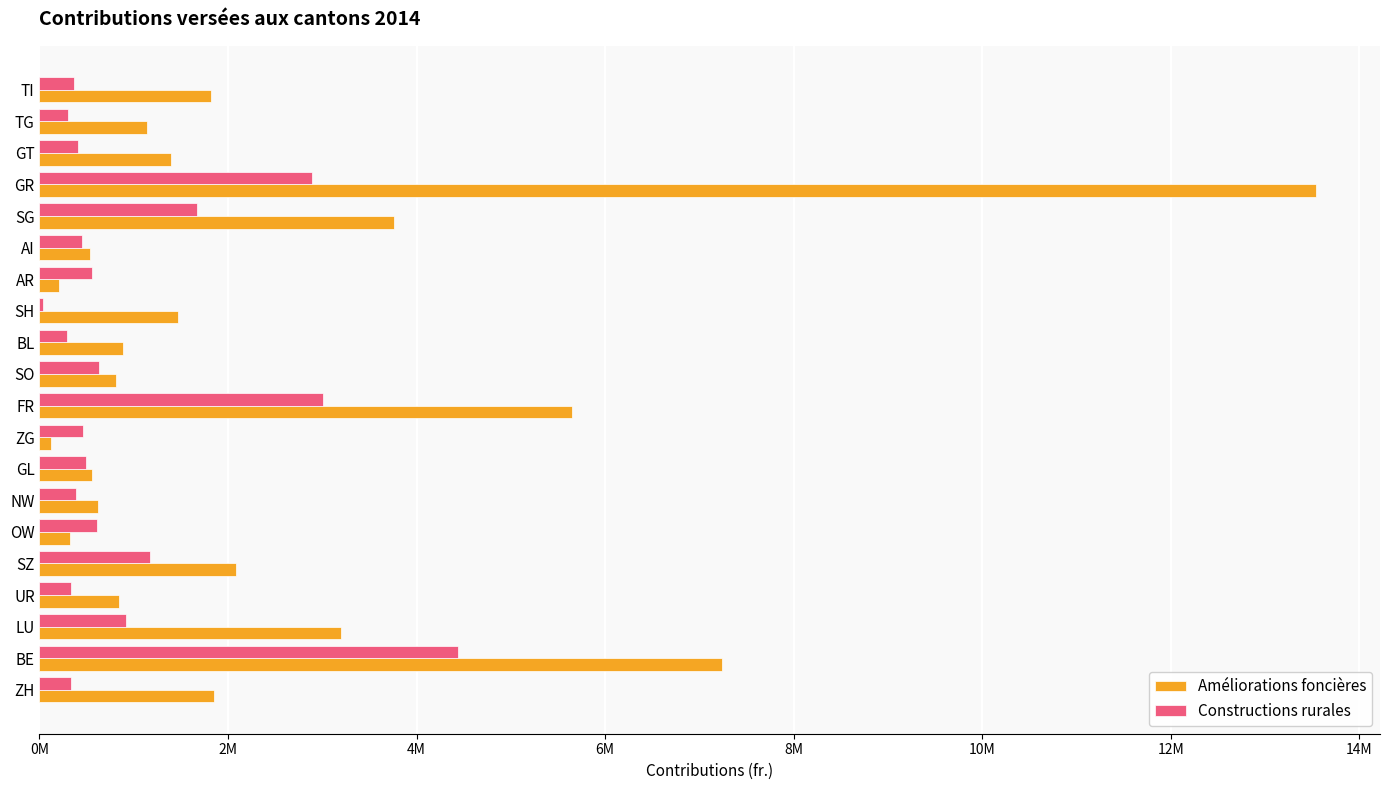

What is the average value of the Améliorations foncières series?

2402161